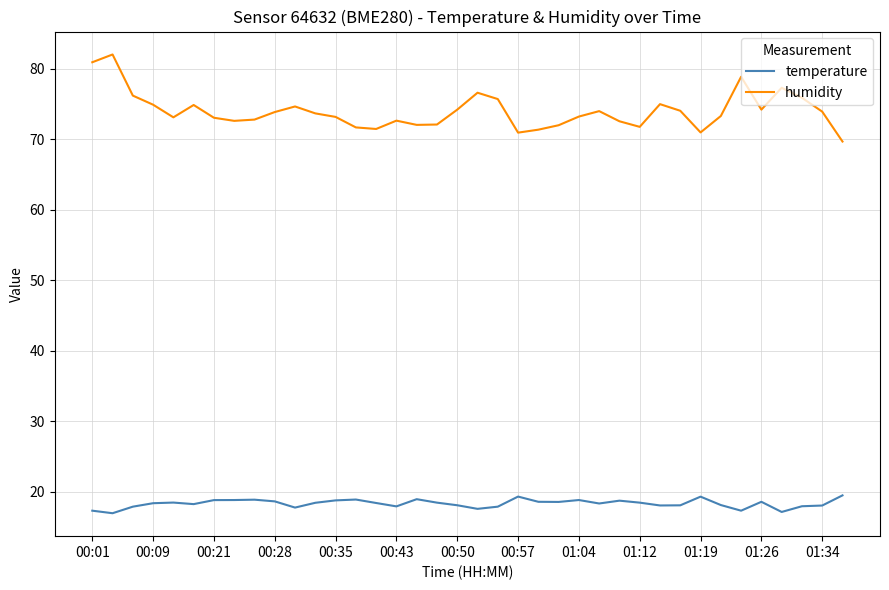

In temperature, how many points are lower than both neighbors (excluding endpoints)?

10